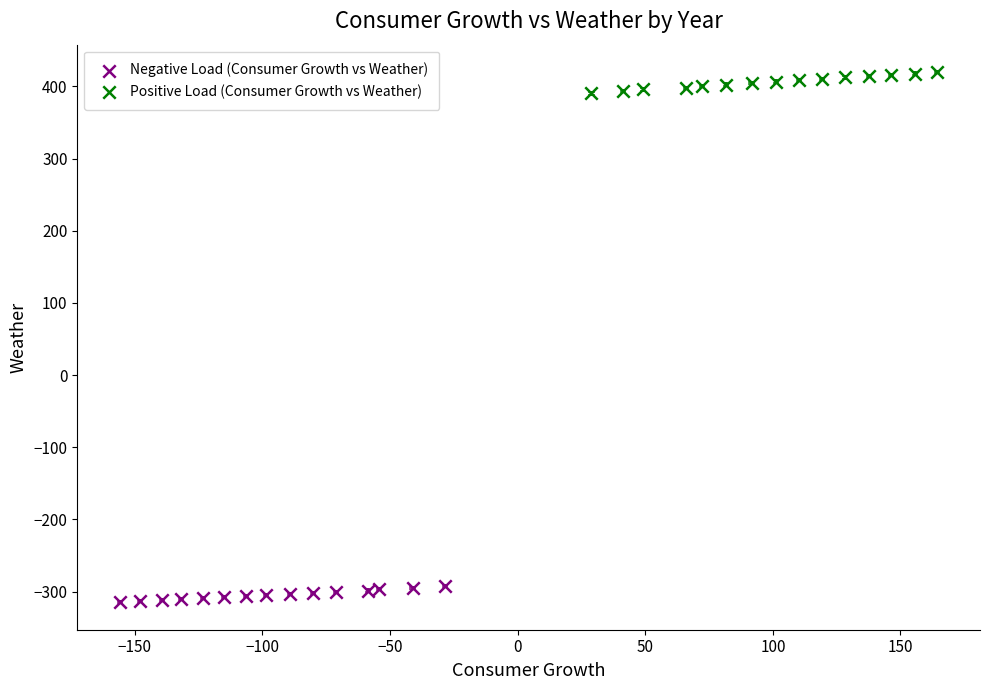

Which series contains the lowest Y value?

Negative Load (Consumer Growth vs Weather)